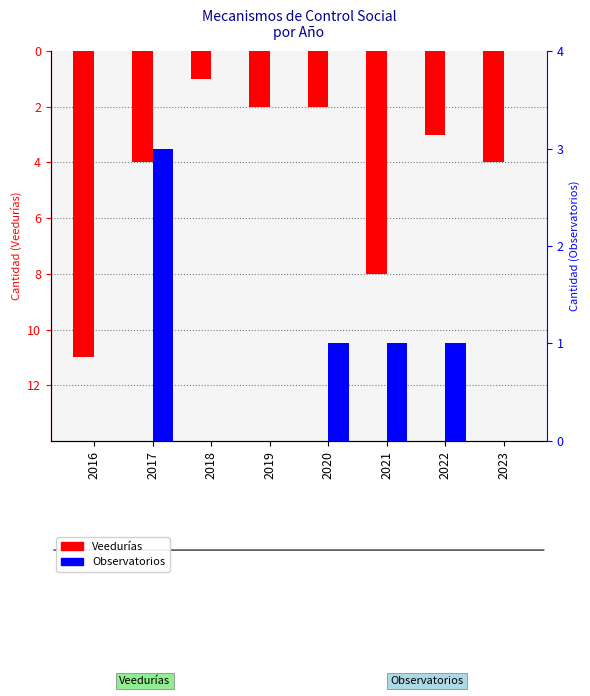

Which series has the largest total across all categories?

Observatorios